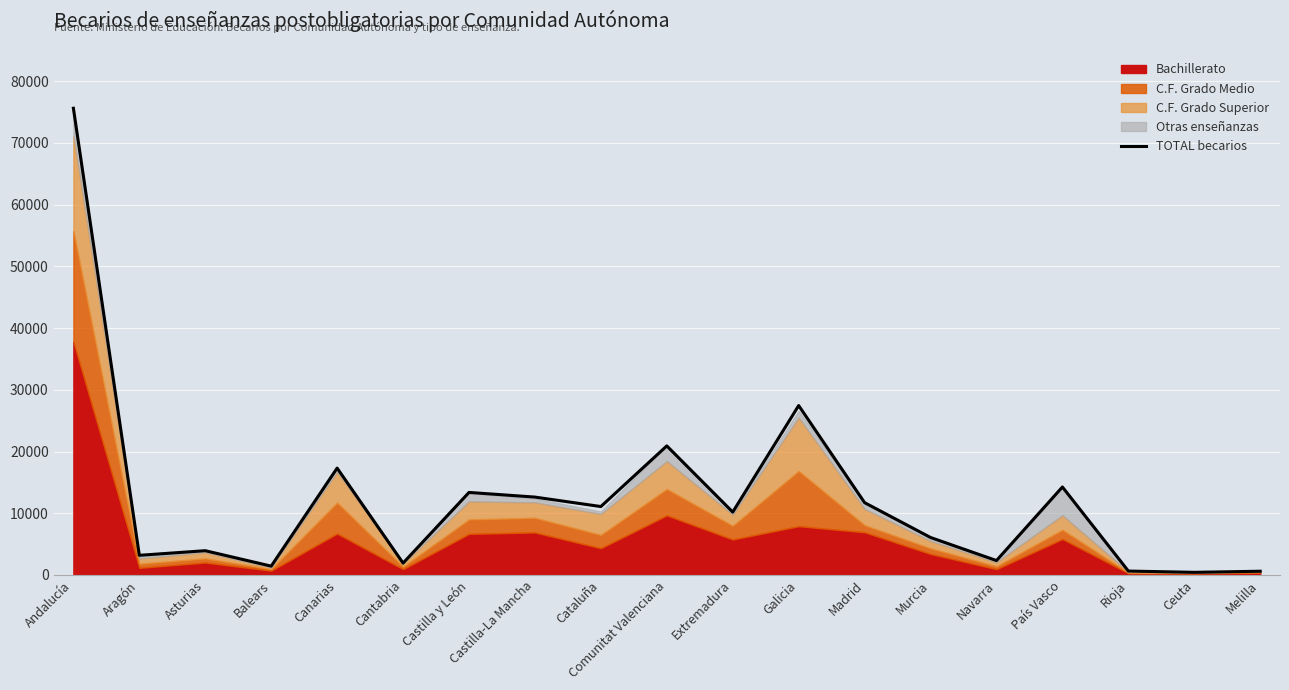

What is the minimum value shown in the chart?

430